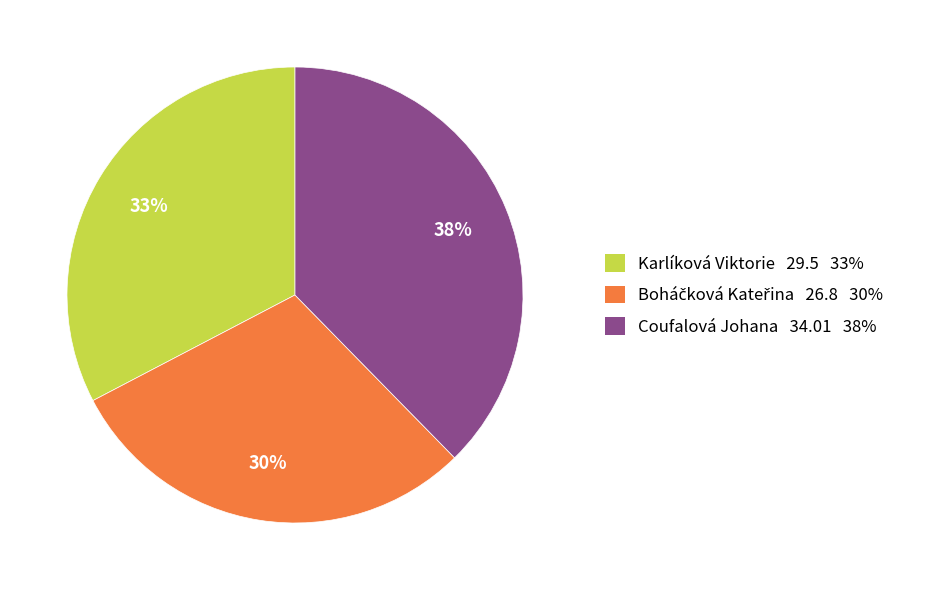

What is the largest slice in the pie chart?

Coufalová Johana